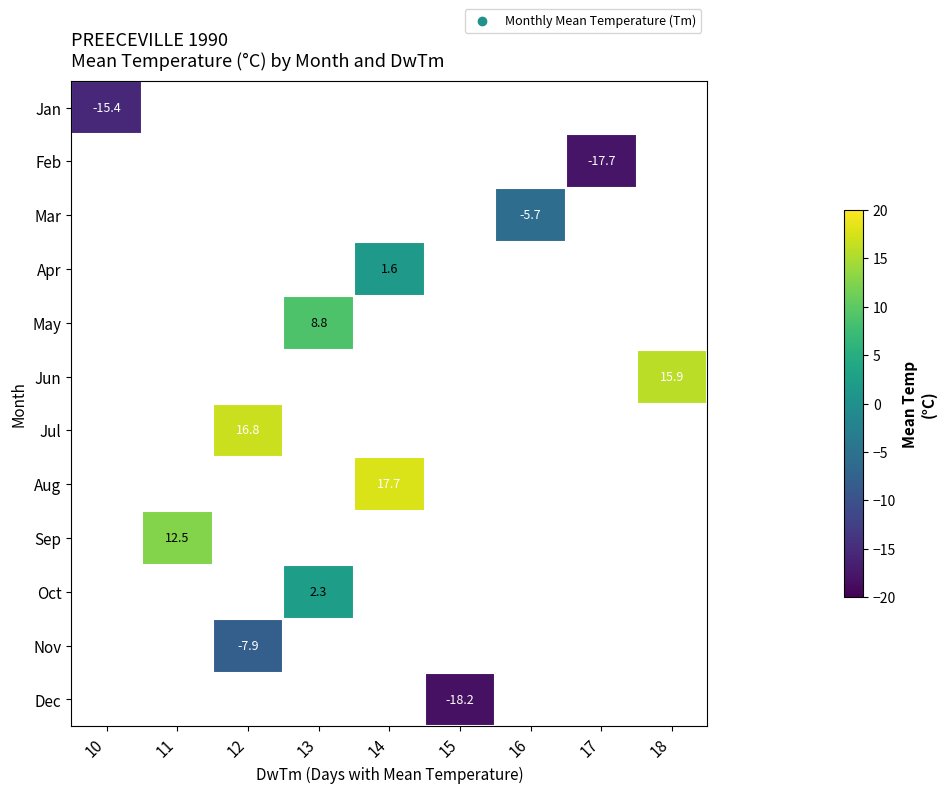

Between 16 and 18, which is larger?

18